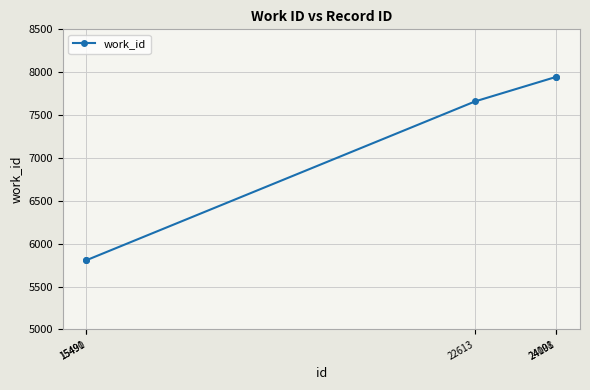

Count the number of data series in this chart.

1